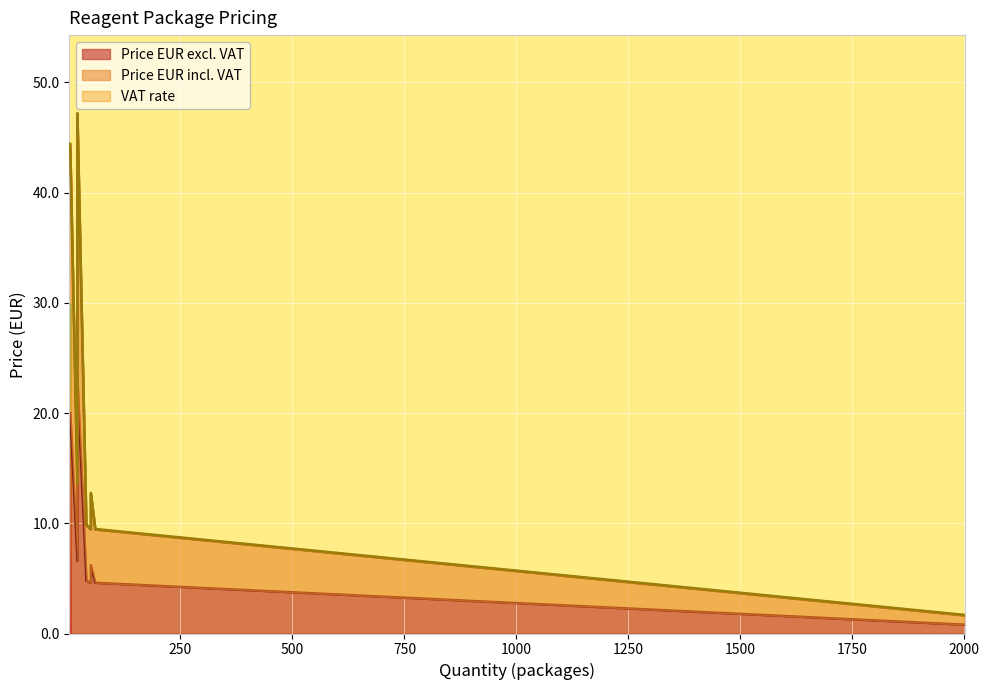

At which label is VAT rate closest to 0?

50